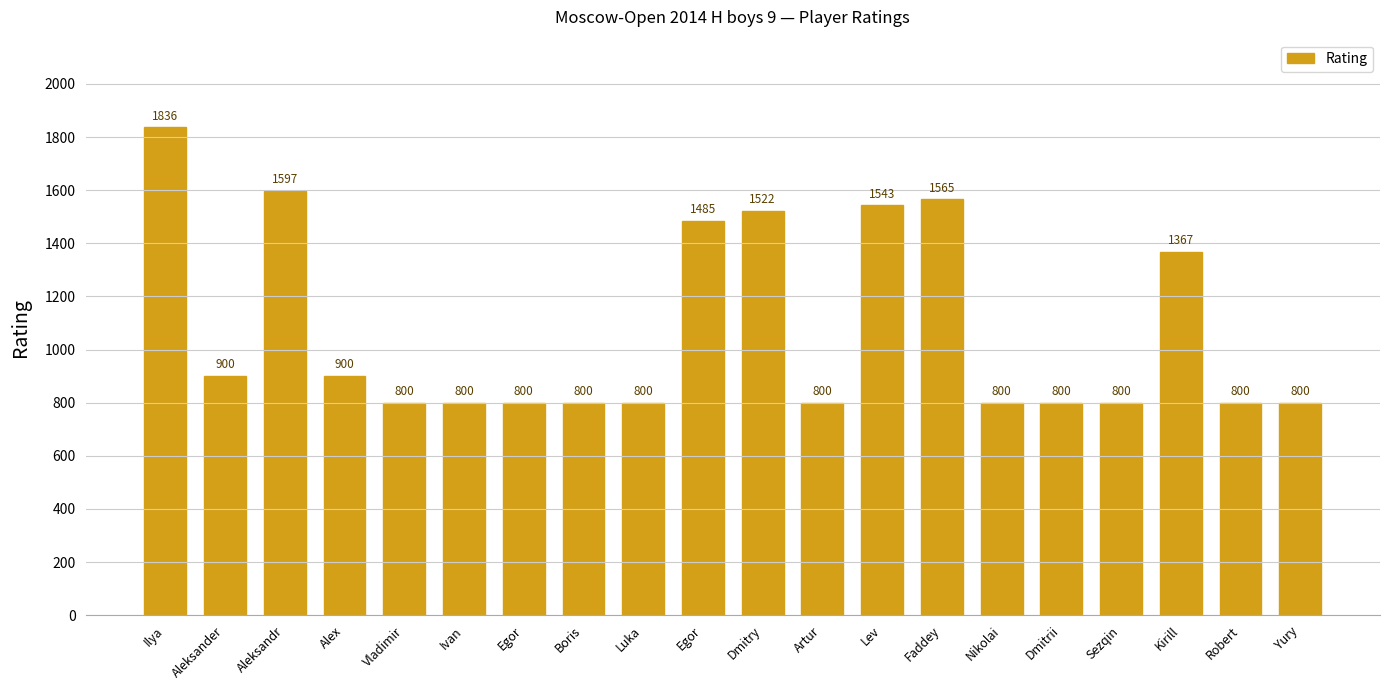

Does the chart contain stacked bars?

No